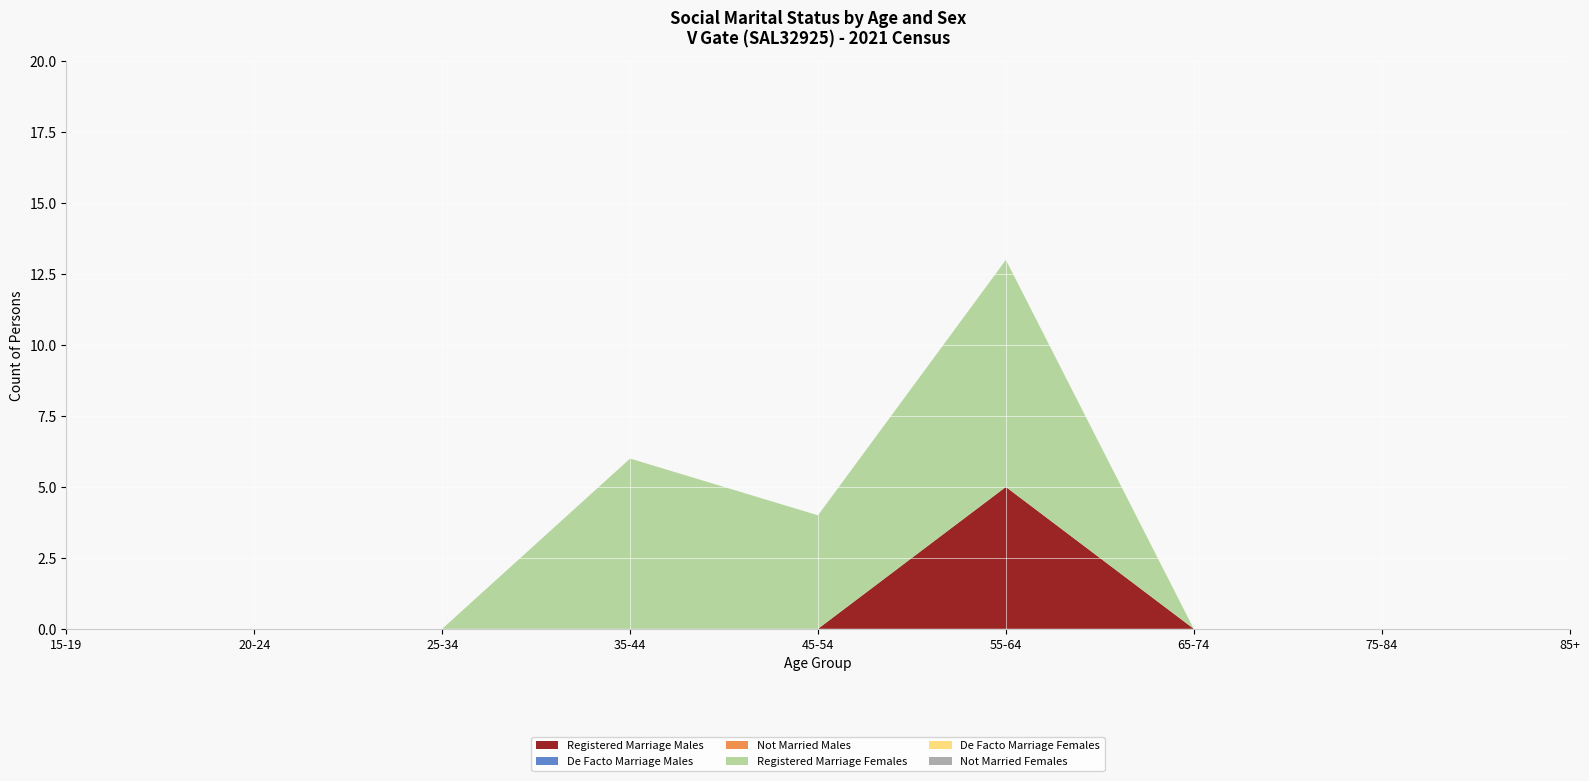

Reading left to right, extract all data points from this chart.

Registered Marriage Males: 15-19=0	20-24=0	25-34=0	35-44=0	45-54=0	55-64=5	65-74=0	75-84=0	85+=0
De Facto Marriage Males: 15-19=0	20-24=0	25-34=0	35-44=0	45-54=0	55-64=0	65-74=0	75-84=0	85+=0
Not Married Males: 15-19=0	20-24=0	25-34=0	35-44=0	45-54=0	55-64=0	65-74=0	75-84=0	85+=0
Registered Marriage Females: 15-19=0	20-24=0	25-34=0	35-44=6	45-54=4	55-64=8	65-74=0	75-84=0	85+=0
De Facto Marriage Females: 15-19=0	20-24=0	25-34=0	35-44=0	45-54=0	55-64=0	65-74=0	75-84=0	85+=0
Not Married Females: 15-19=0	20-24=0	25-34=0	35-44=0	45-54=0	55-64=0	65-74=0	75-84=0	85+=0